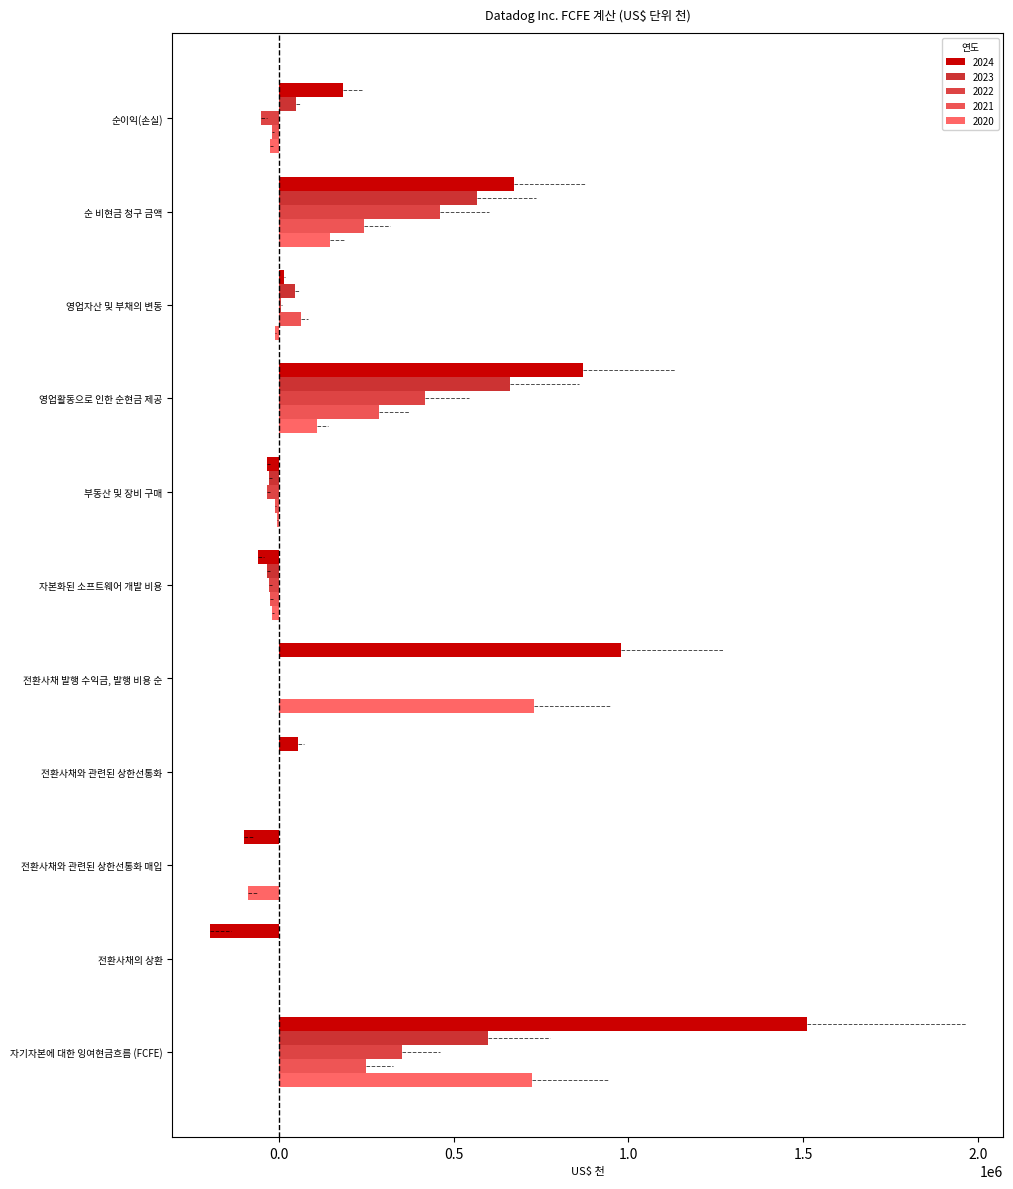

At which label does 2020 reach its minimum?

전환사채와 관련된 상한선통화 매입